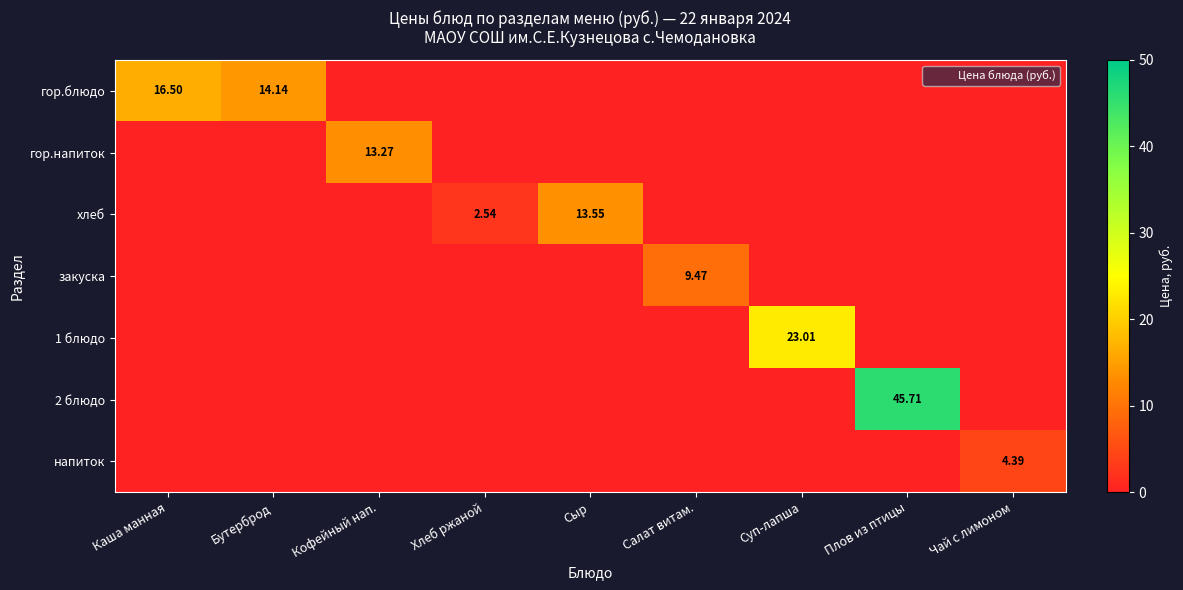

The value of хлеб at Салат витам. is 5.6. True or false?

False